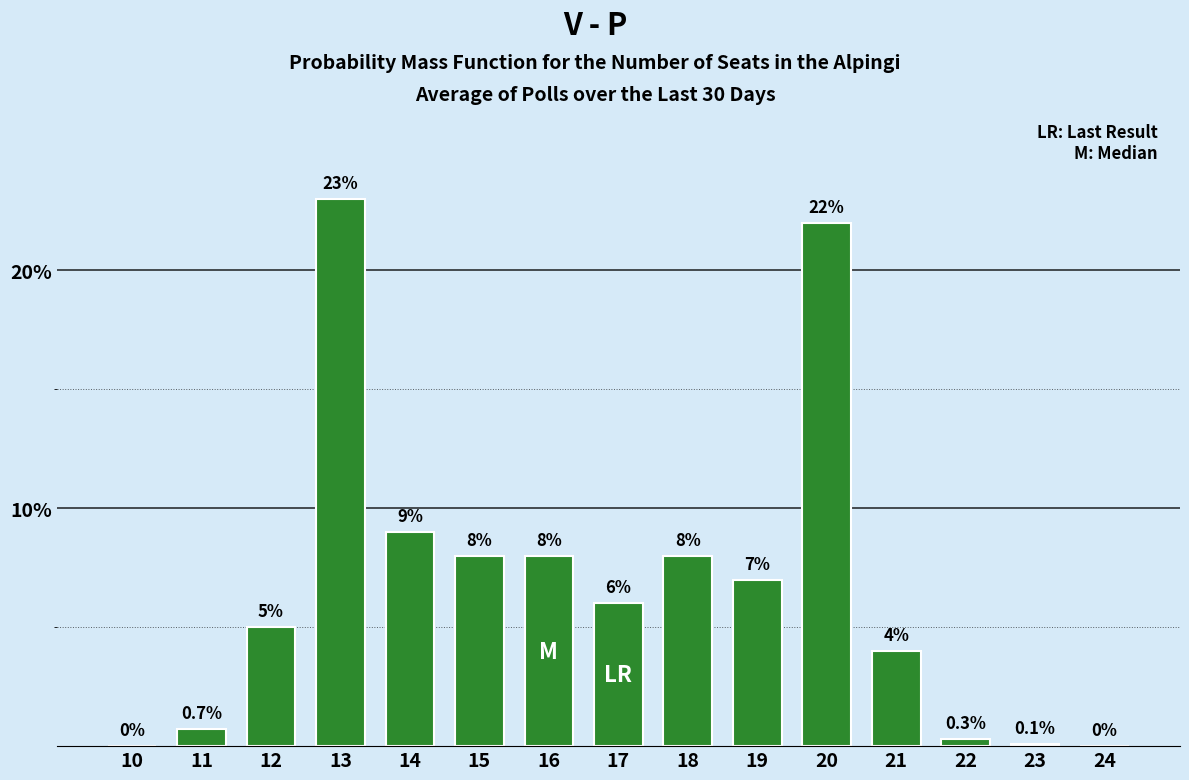

Reading left to right, transcribe all the data shown in this chart.

10=0.0	11=0.7	12=5.0	13=23.0	14=9.0	15=8.0	16=8.0	17=6.0	18=8.0	19=7.0	20=22.0	21=4.0	22=0.3	23=0.1	24=0.0